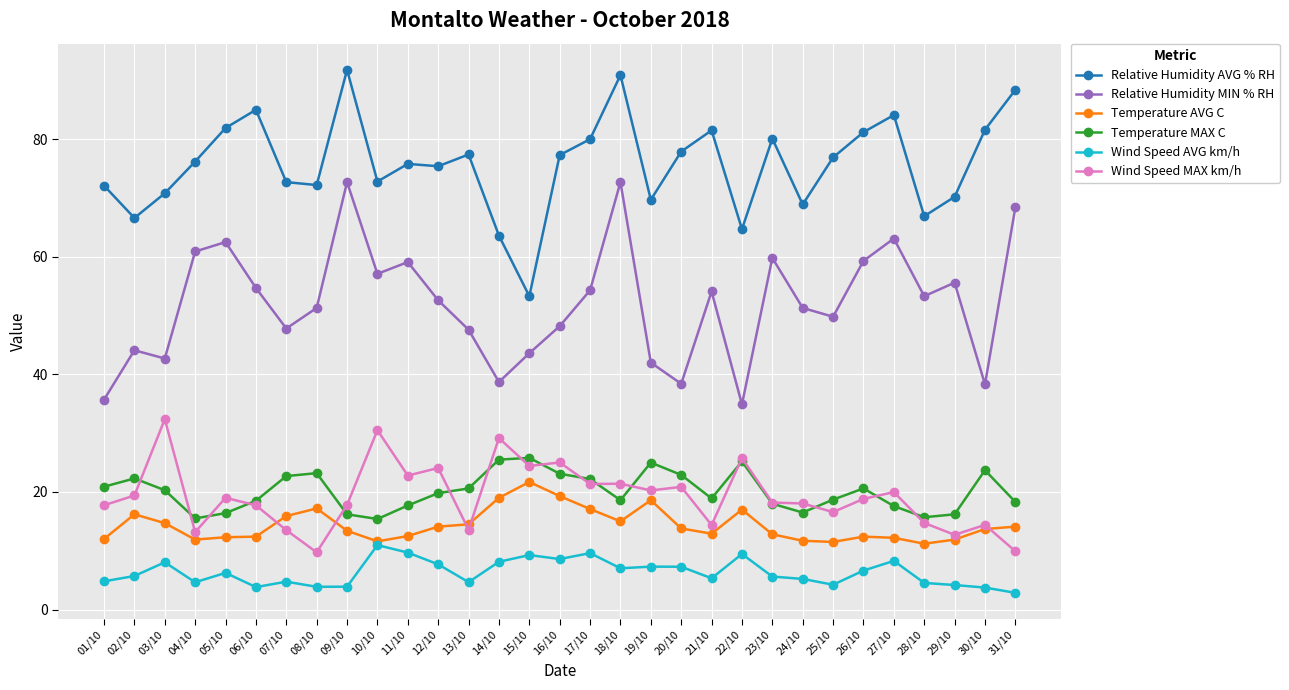

What value does the Wind Speed MAX km/h series have at 18/10?

21.4